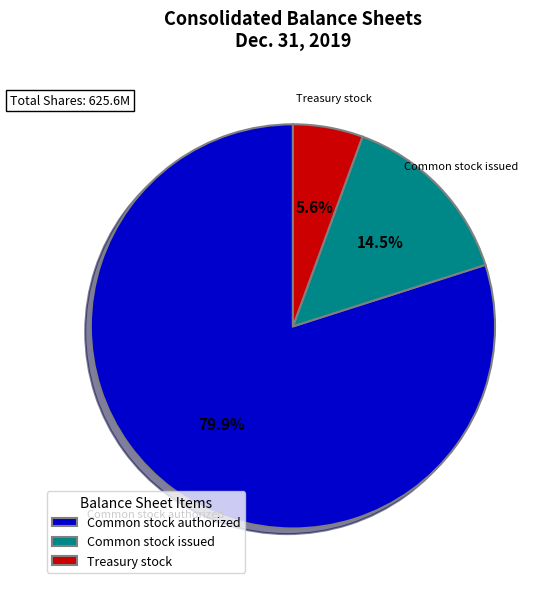

Count the number of slices in the pie.

3